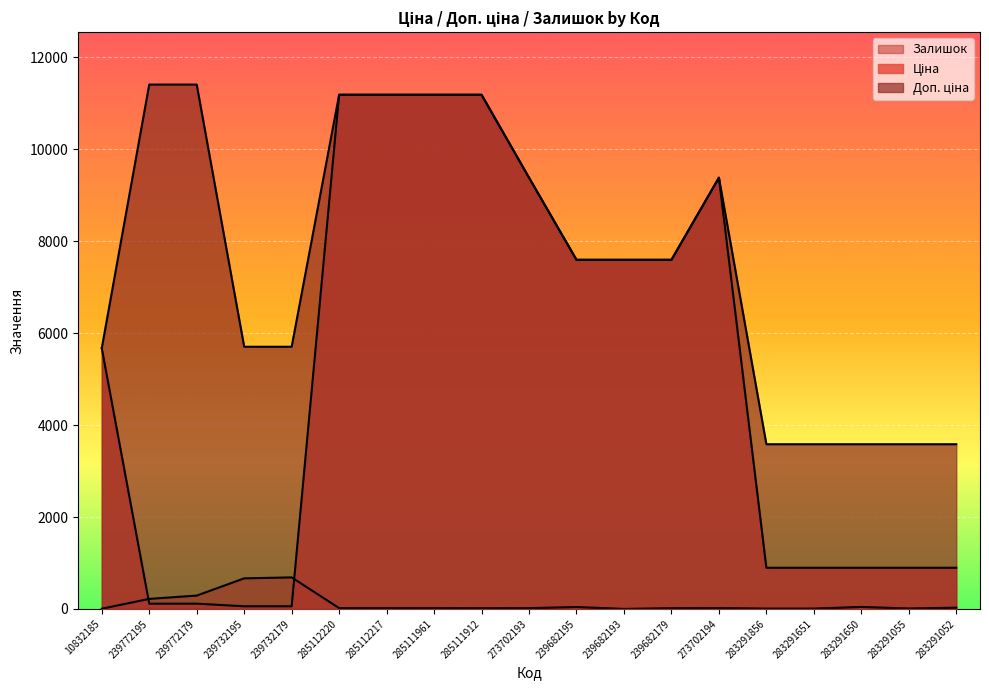

Which series has the largest total across all categories?

Доп. ціна